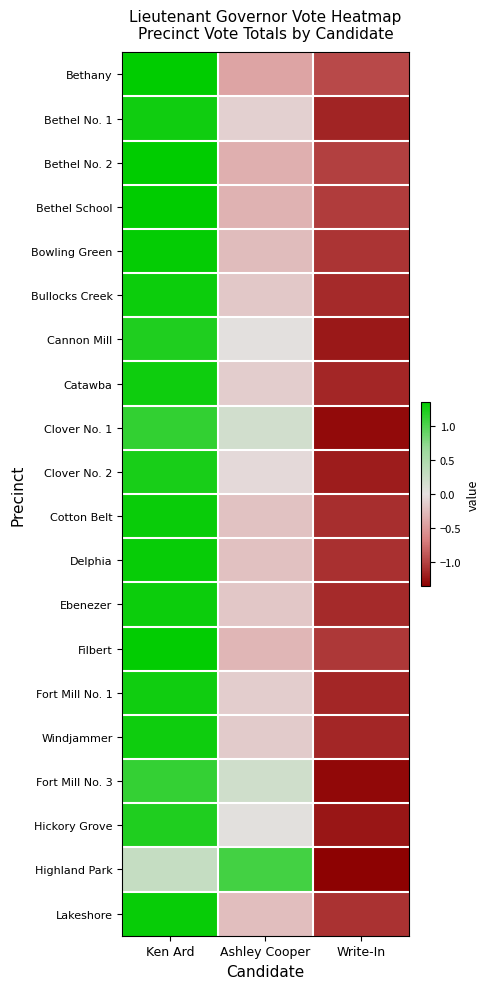

Rank the series at Write-In from lowest to highest value.

Highland Park, Fort Mill No. 3, Clover No. 1, Hickory Grove, Cannon Mill, Clover No. 2, Bethel No. 1, Fort Mill No. 1, Catawba, Windjammer, Bullocks Creek, Ebenezer, Cotton Belt, Delphia, Lakeshore, Bowling Green, Filbert, Bethel School, Bethel No. 2, Bethany